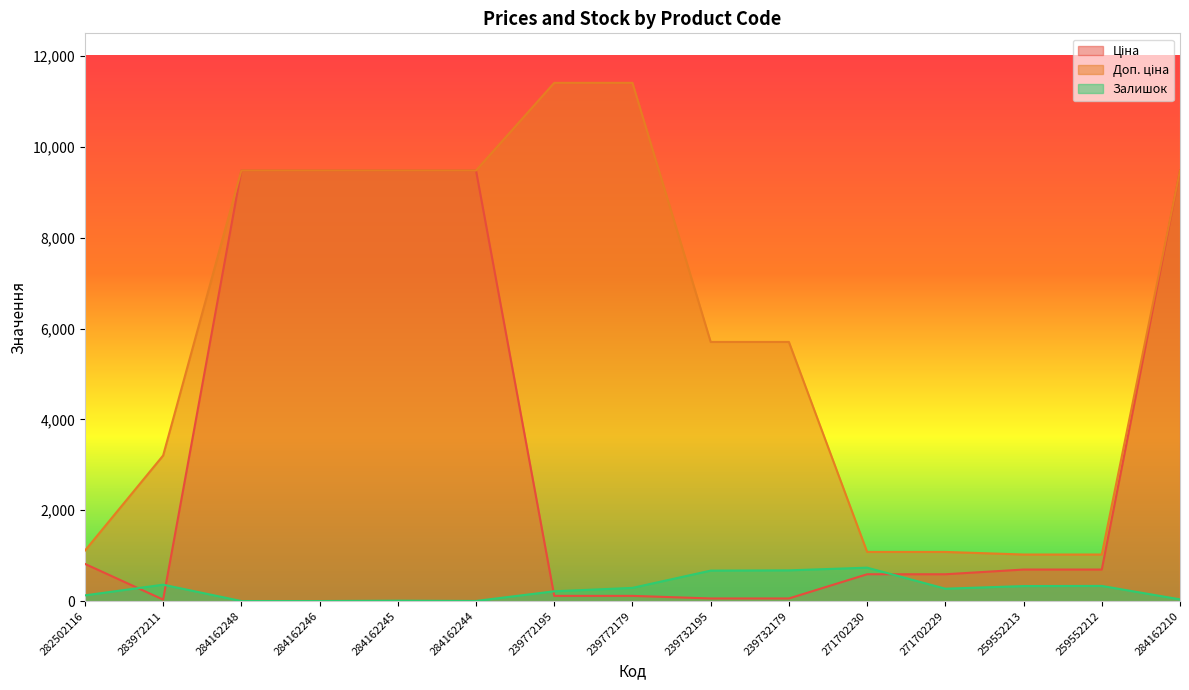

True or false: Доп. ціна has a value of 2930.5 at 239732195.

False